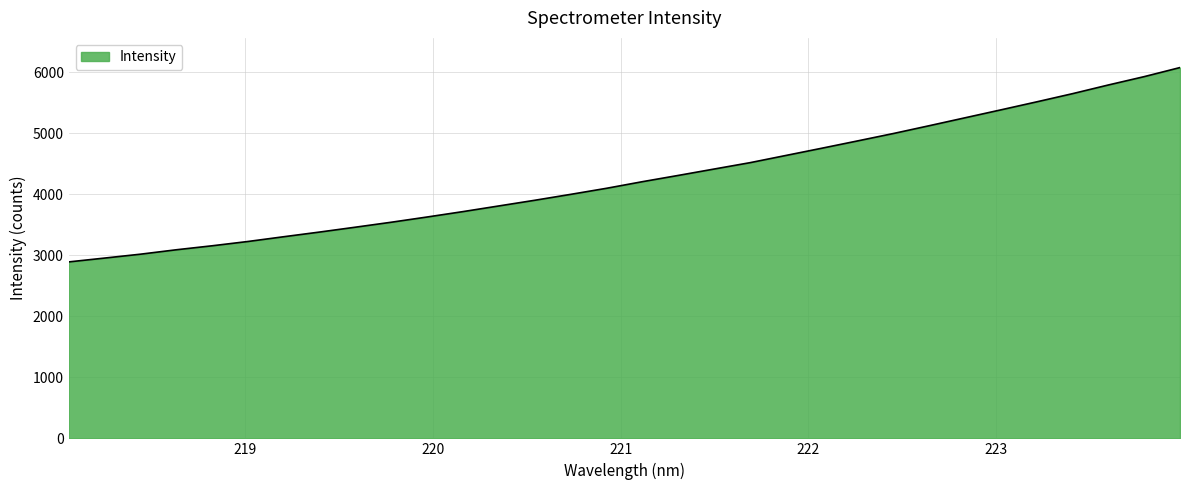

Count the number of categories in the chart.

32